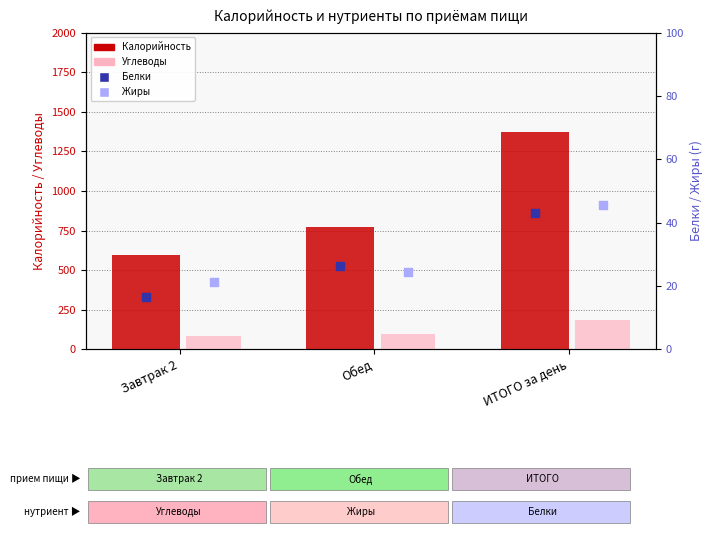

What are all the series names shown in the legend?

Калорийность, Углеводы, Белки, Жиры